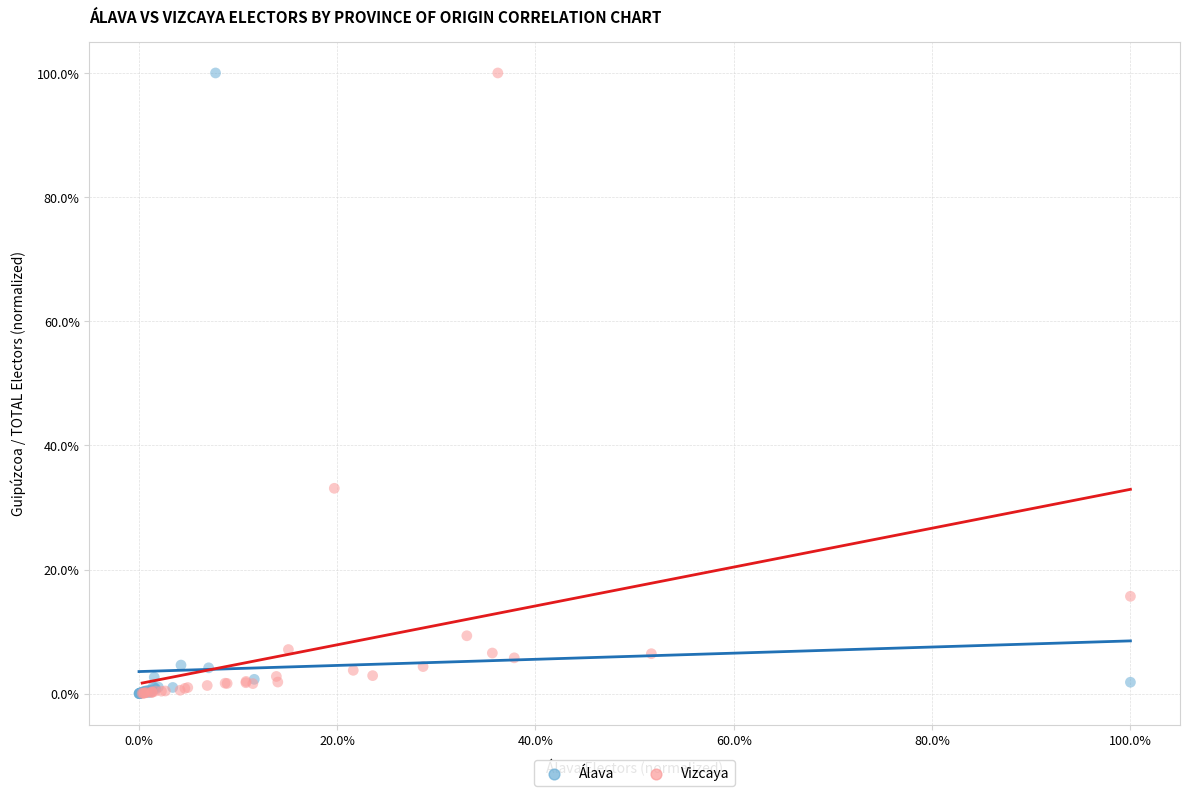

Which series has the largest Y range (max minus min)?

Álava